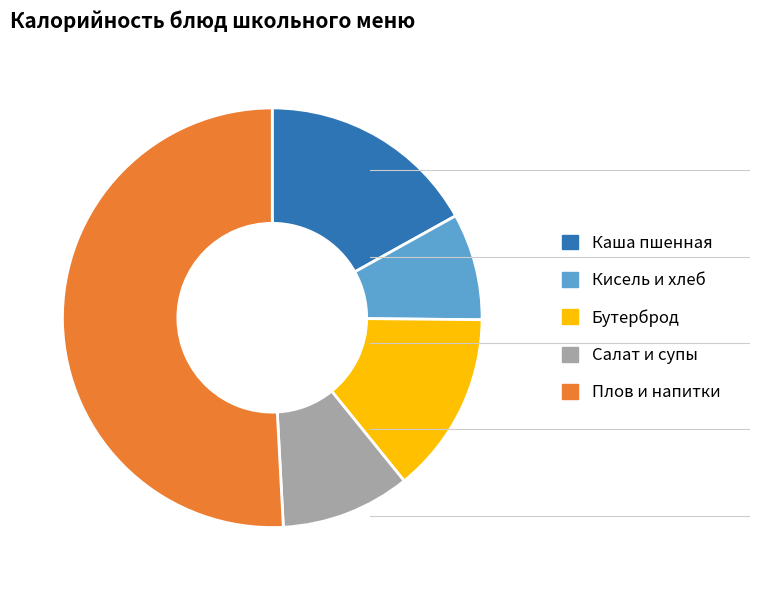

Which category has the biggest portion of the pie?

Плов и напитки